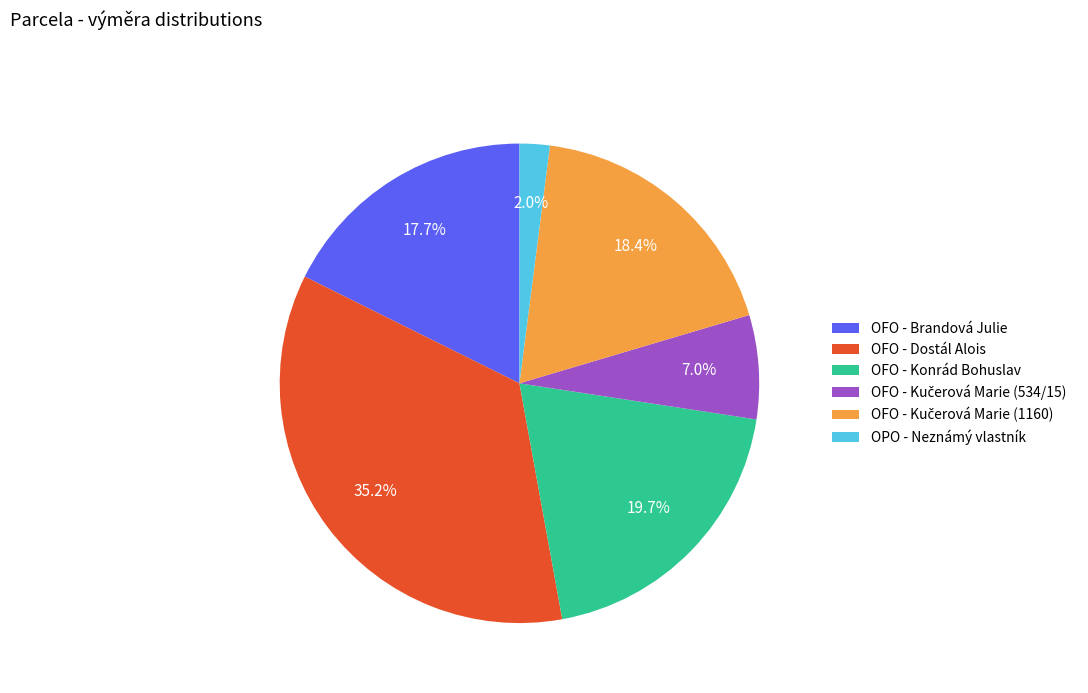

Does OFO - Dostál Alois represent more than half of the total?

No